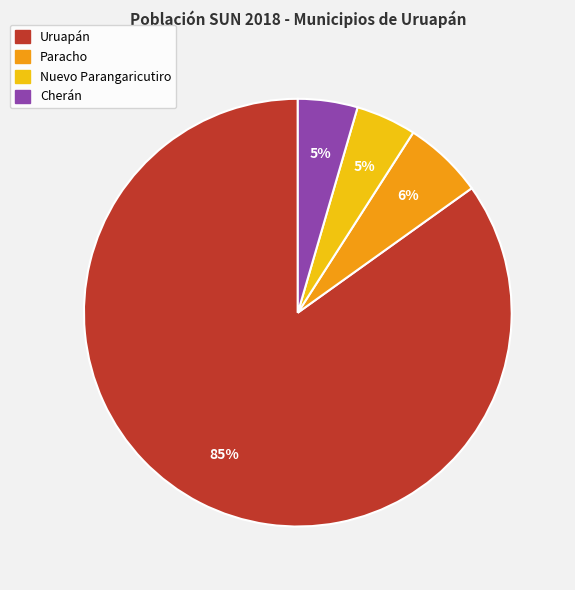

How many slices are in this pie chart?

4